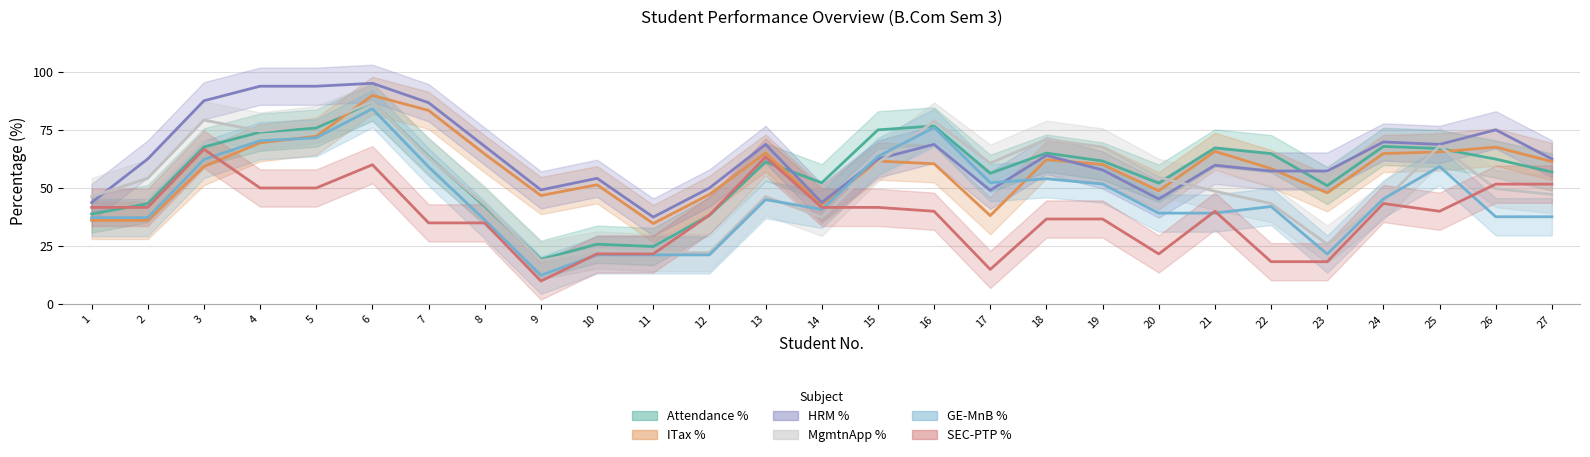

At which category does GE-MnB % reach its first local peak?

6